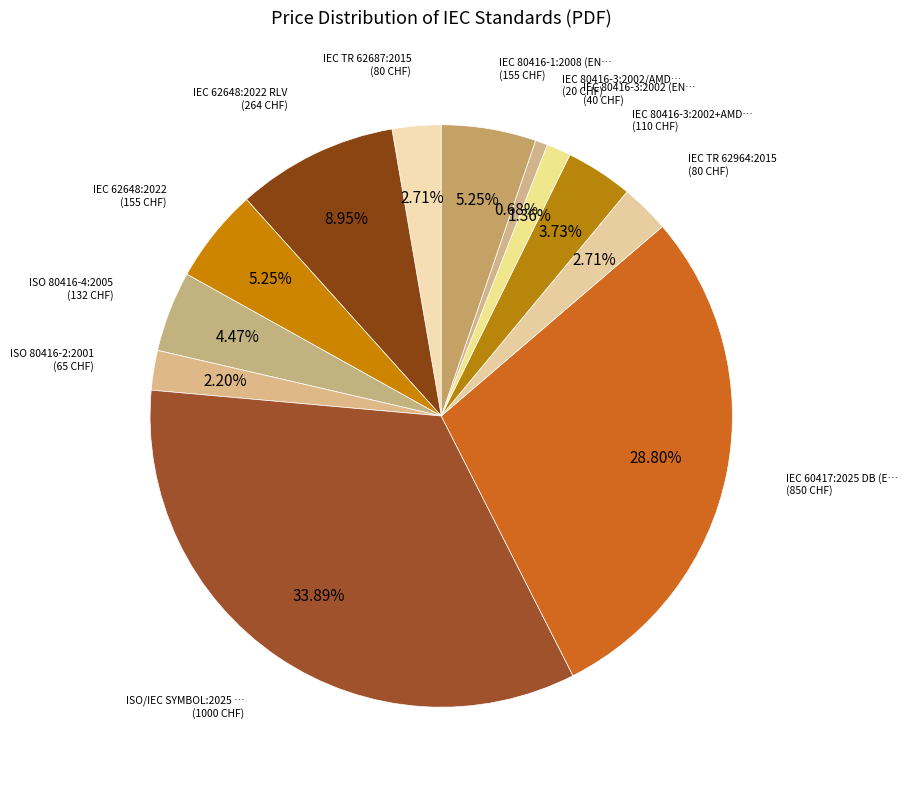

Which slice is the smallest?

IEC 80416-3:2002/AMD1:2011 (EN-FR)